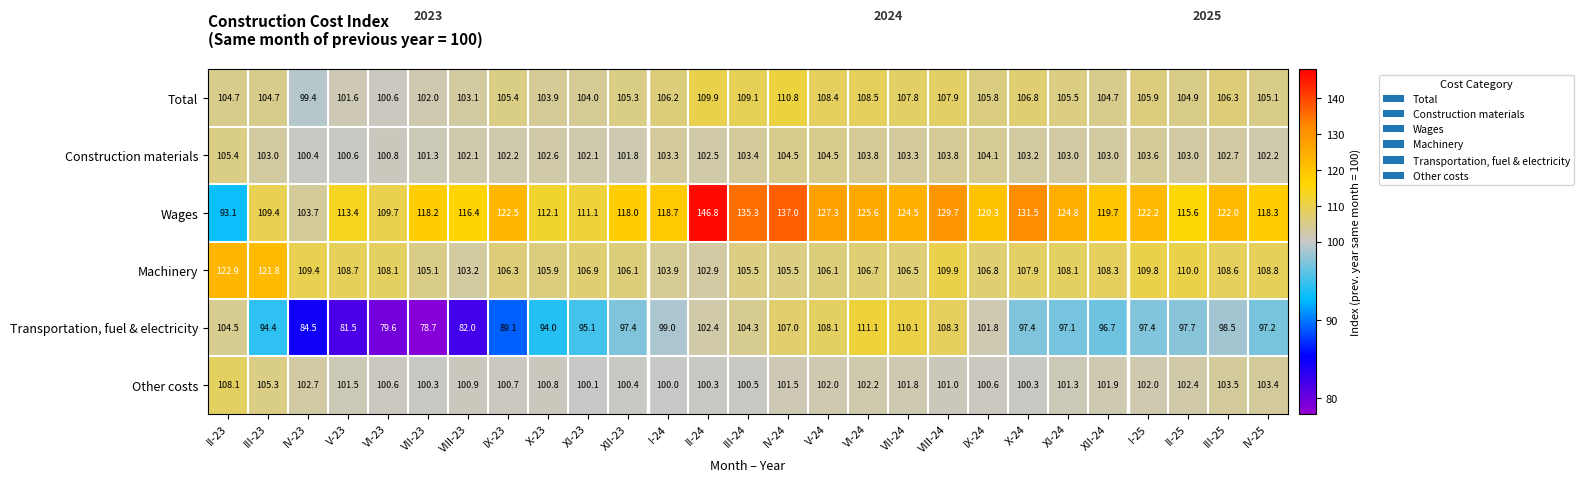

Rank the series by their maximum value, from highest to lowest.

Wages, Machinery, Transportation, fuel & electricity, Total, Other costs, Construction materials